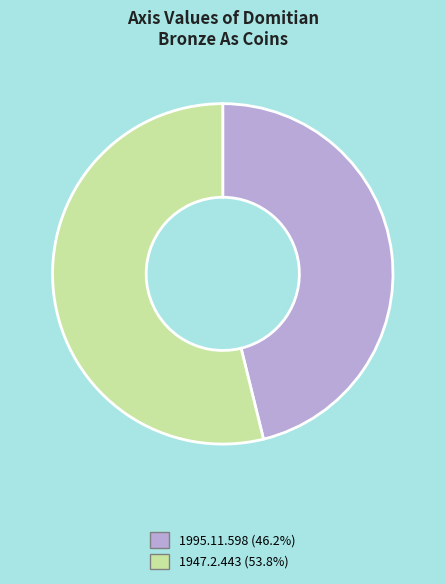

True or false: 1995.11.598 accounts for 40% of the total.

False